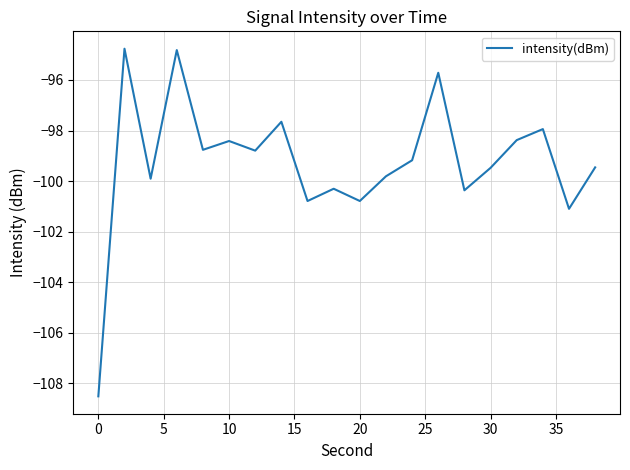

What is the difference between the maximum and minimum values?

13.7